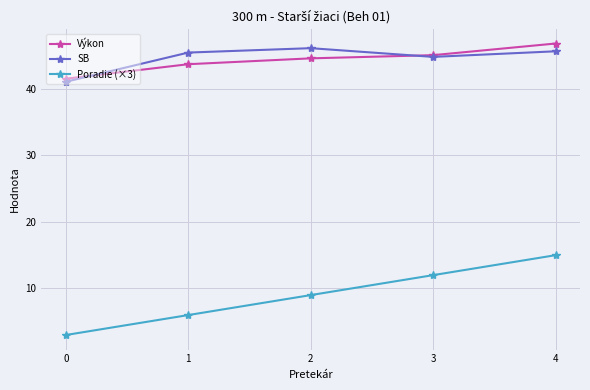

Read the Výkon value at 0.

41.5